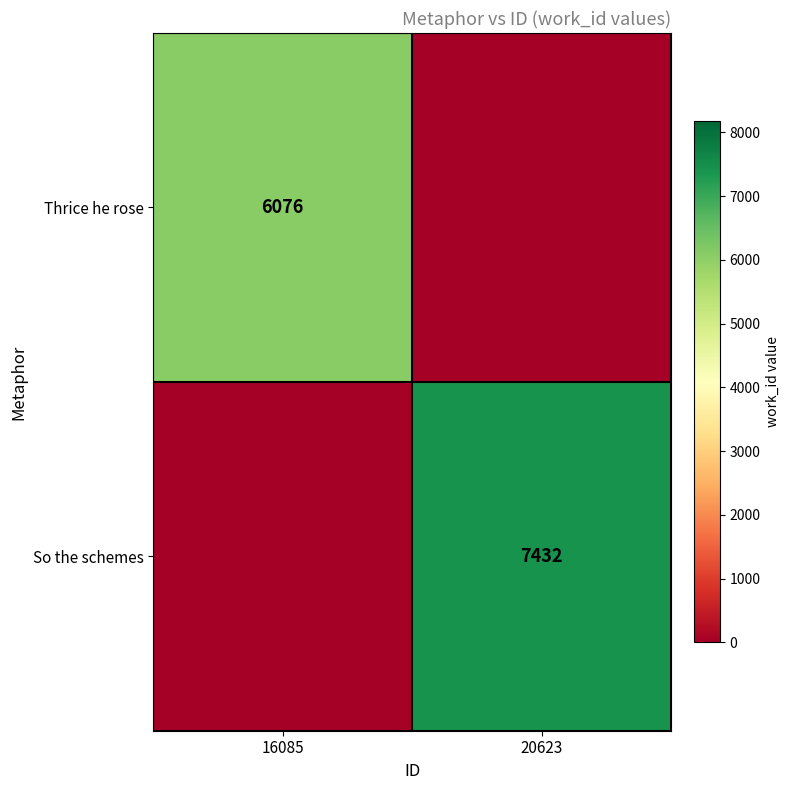

How many data points does each series have?

2